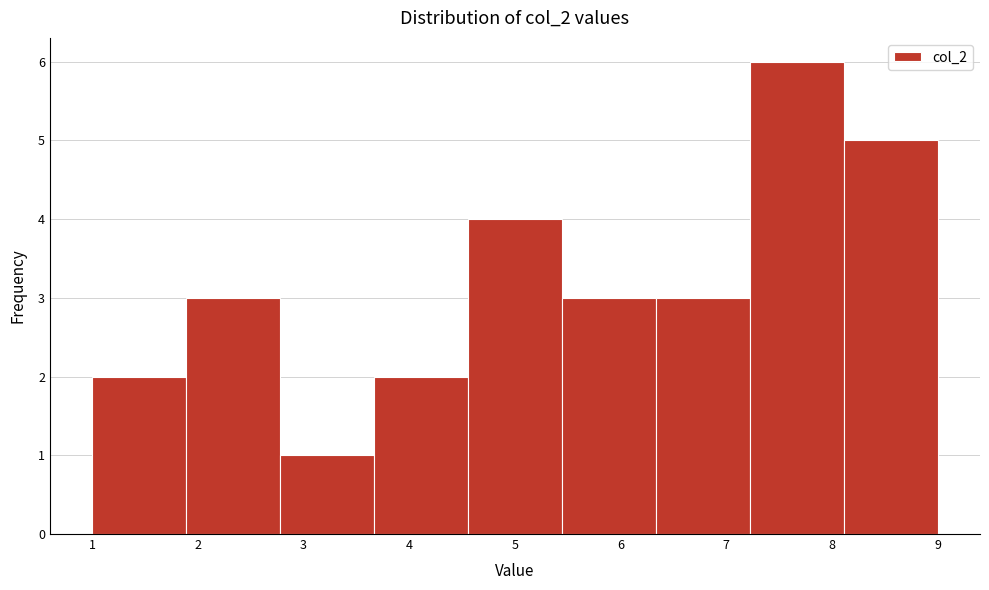

Over which range of the x-axis is the bar tallest?

7.2 to 8.1